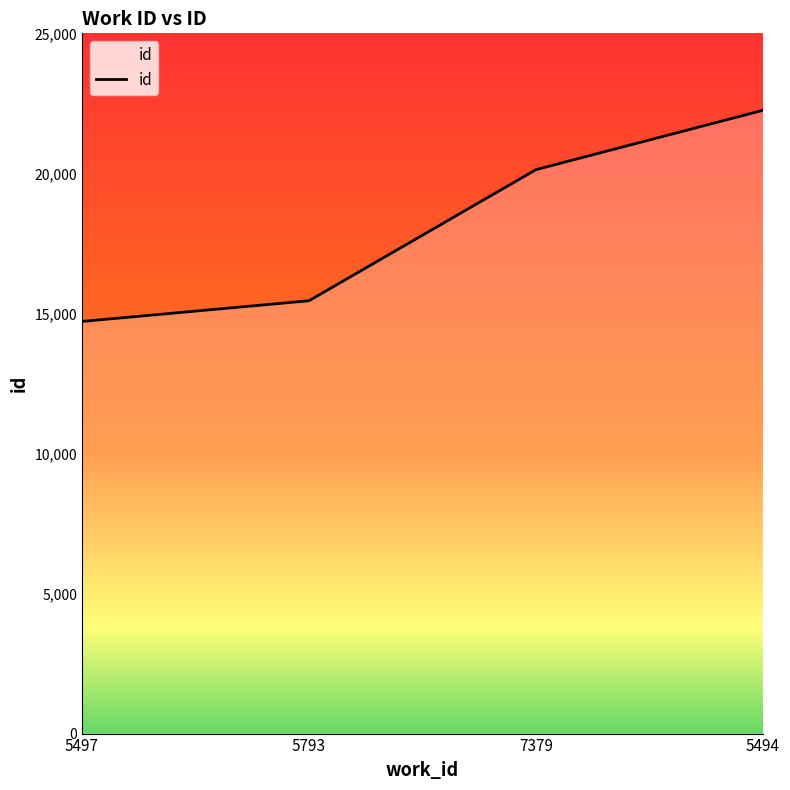

What is the difference between the maximum and minimum values?

7539